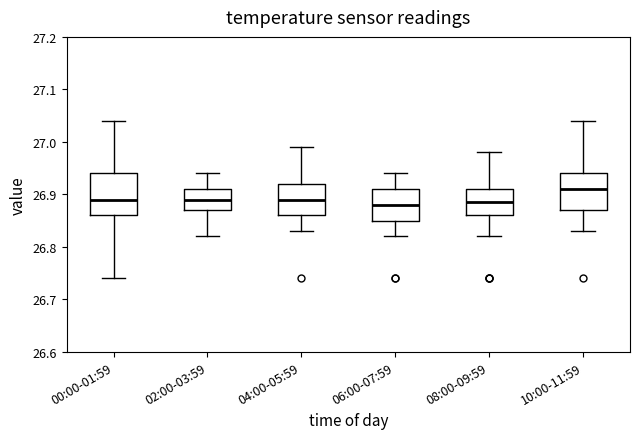

Which box is the tallest, from its lower edge to its upper edge?

00:00-01:59